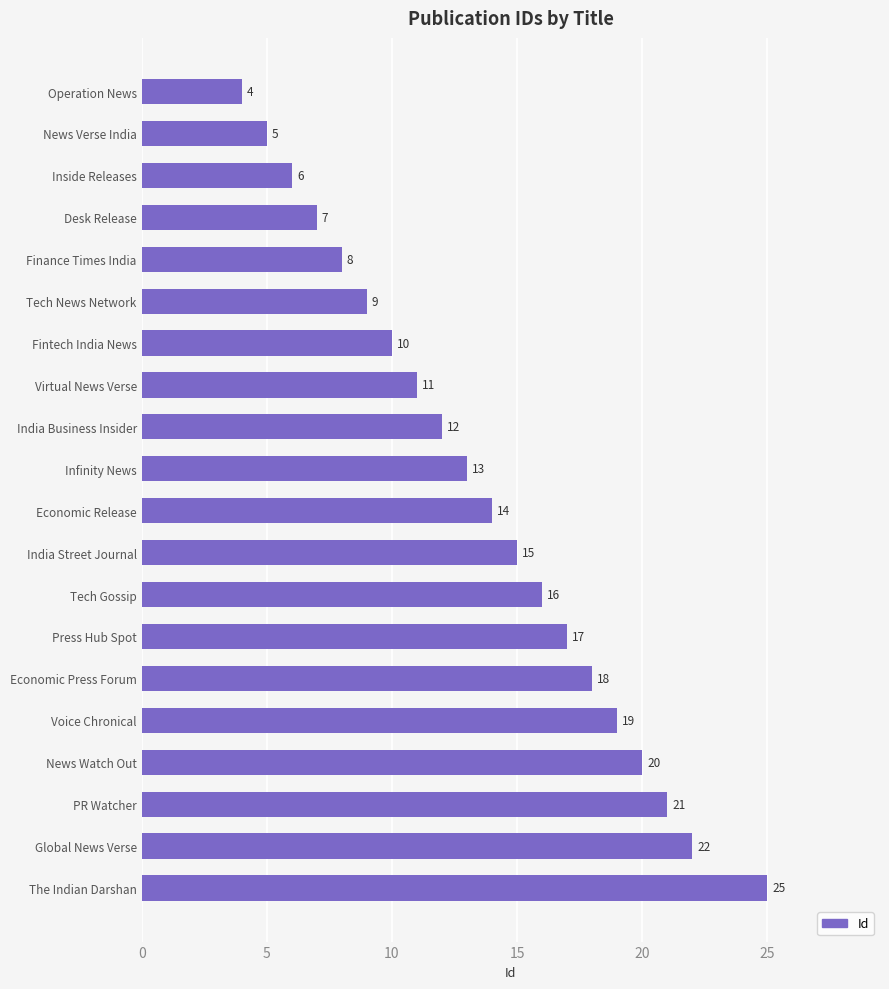

What is the value of the 10th bar from the top?

13